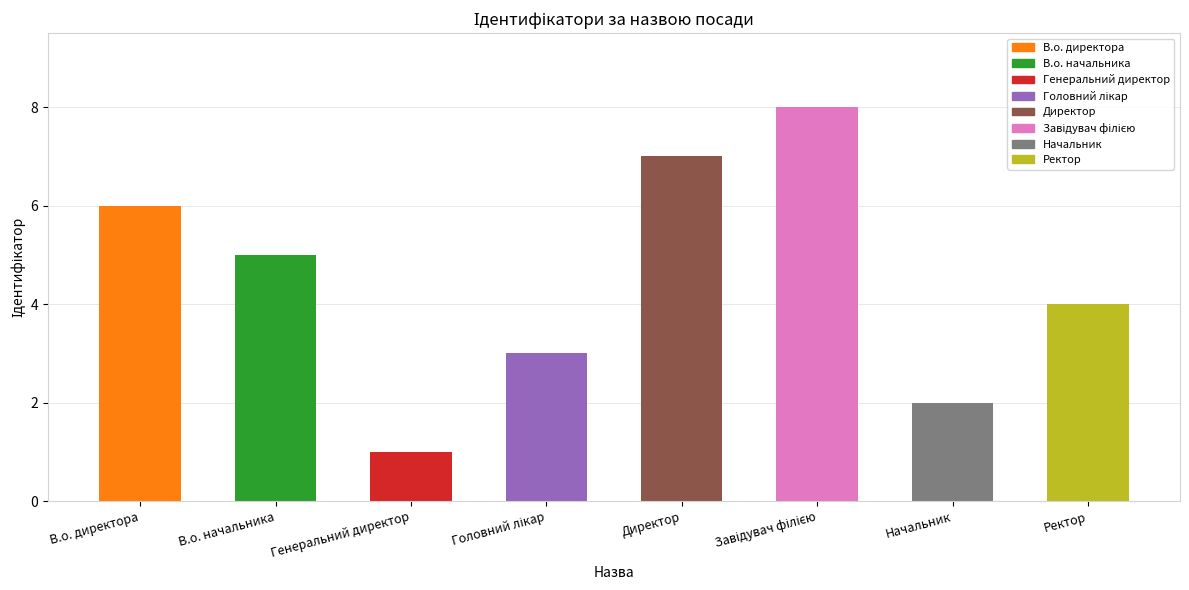

What is the label of the 7th bar from the right?

В.о. начальника